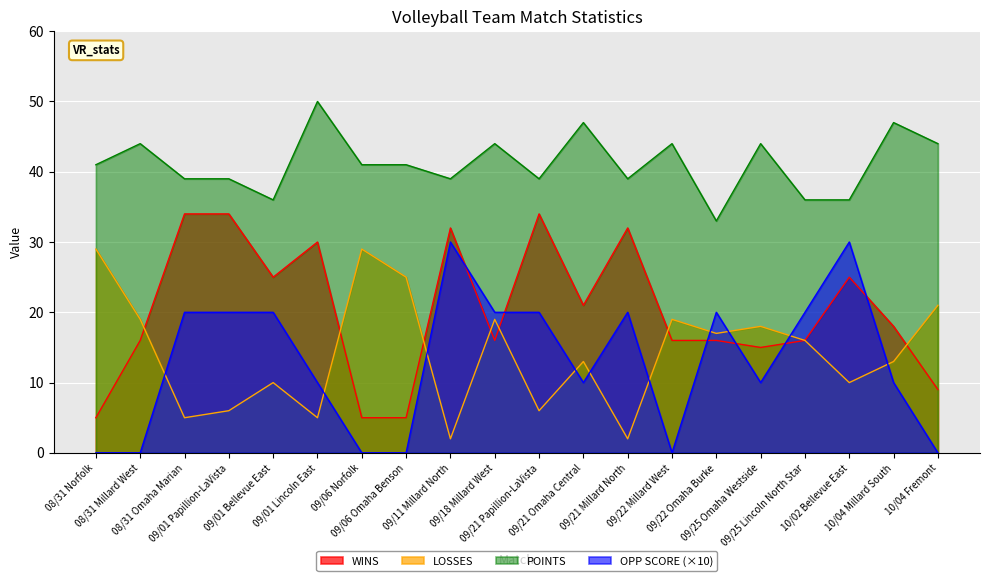

In WINS, how many points are lower than both neighbors (excluding endpoints)?

4